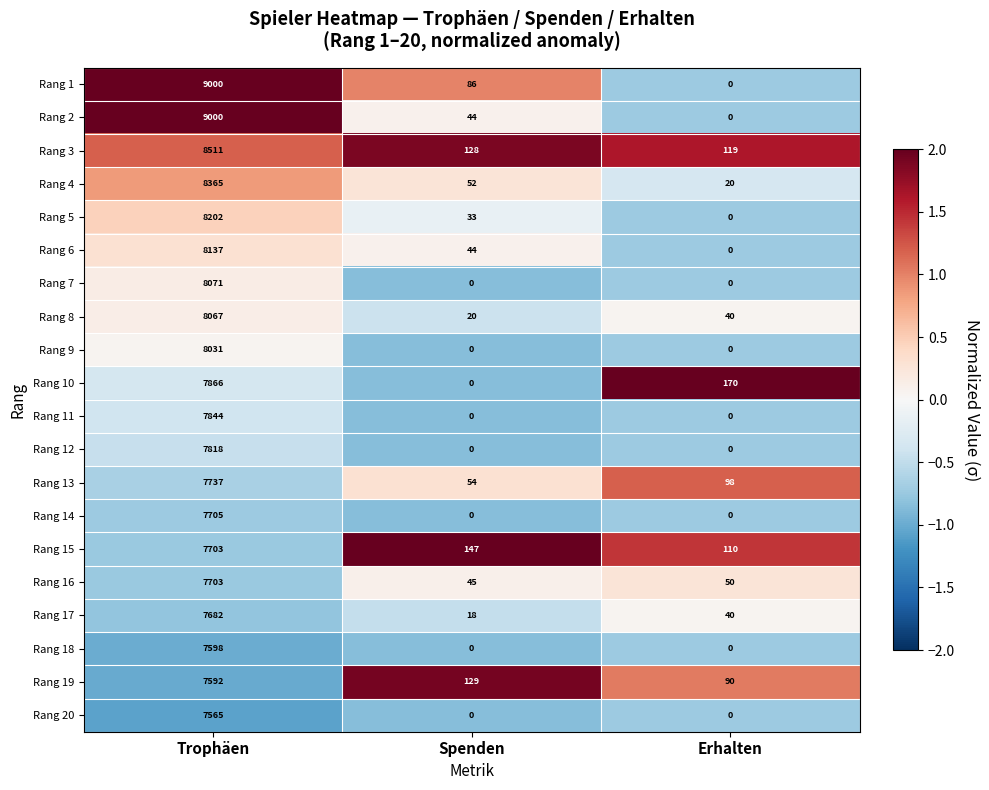

What value does the Rang 1 series have at Trophäen, to the nearest 100?

9000